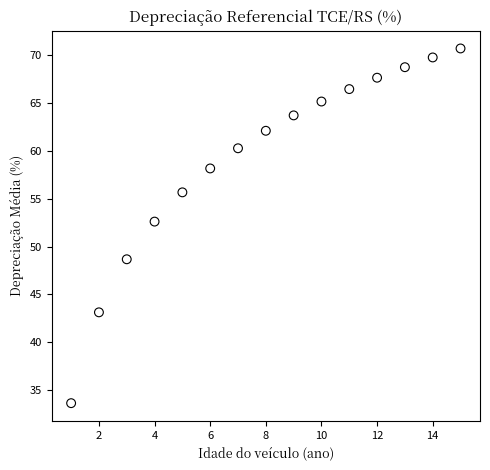

What is the range of X values (max minus min)?

14.0